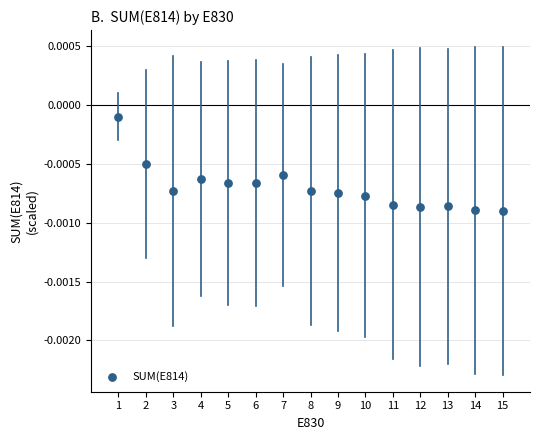

What is the range of X values (max minus min)?

14.0